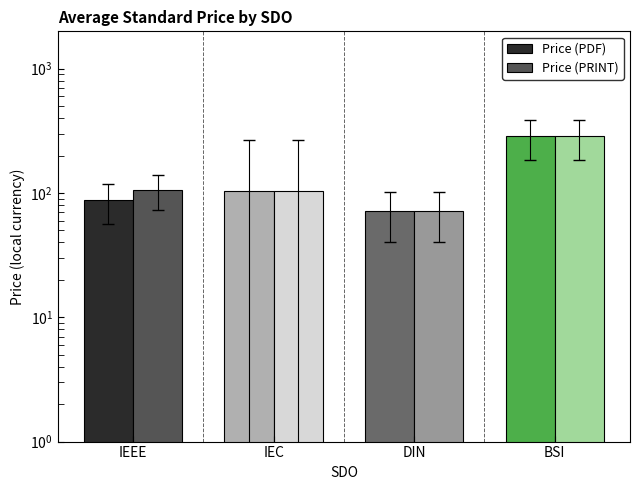

Is it true that Price (PRINT) equals 175.0 at IEC?

False